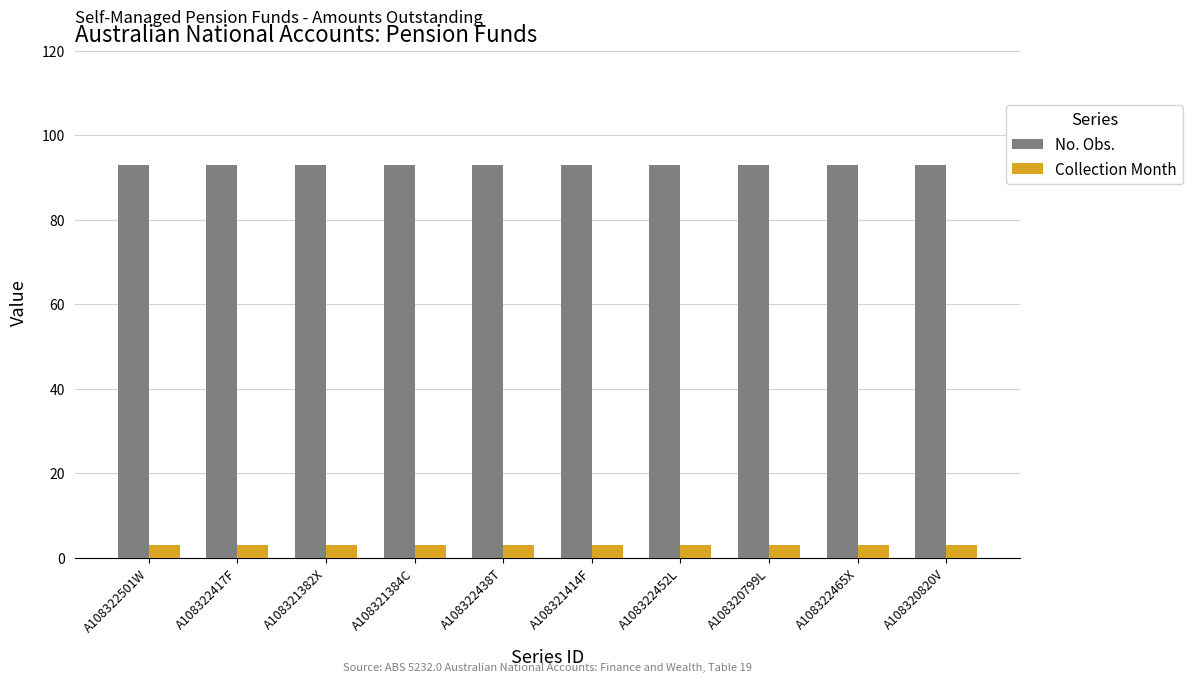

Rank the series by their maximum value, from highest to lowest.

No. Obs., Collection Month